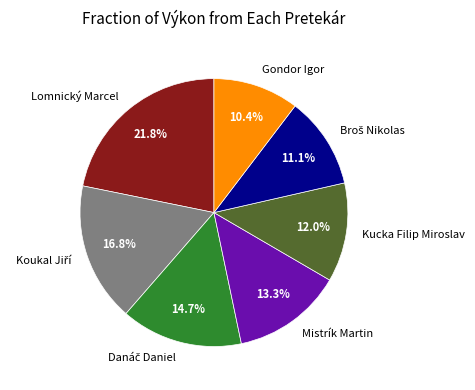

What percentage do Gondor Igor and Lomnický Marcel together represent?

32.2%